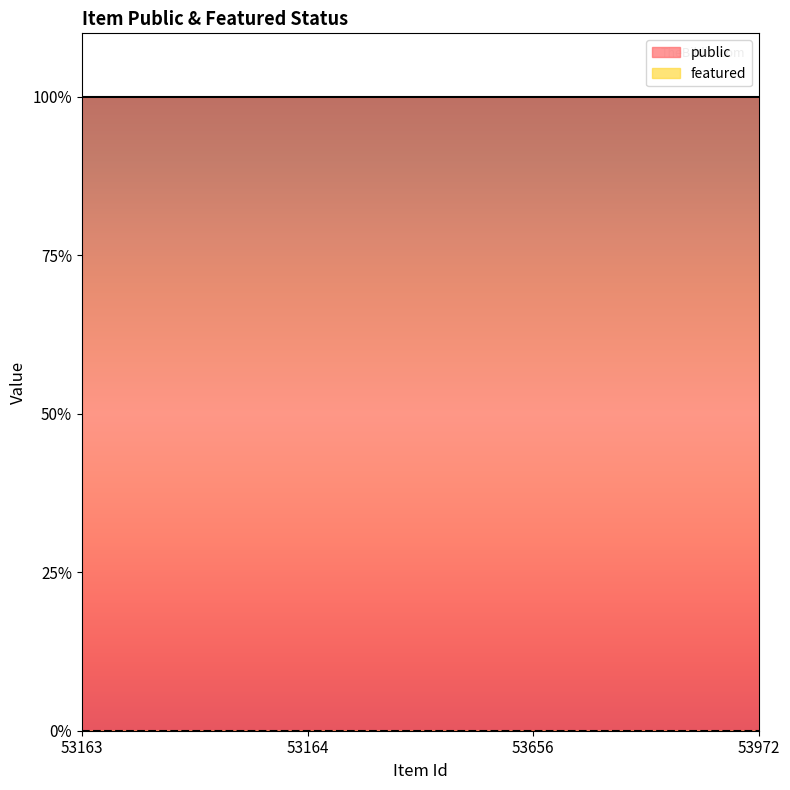

List the series in order of their peak value, highest first.

public, featured